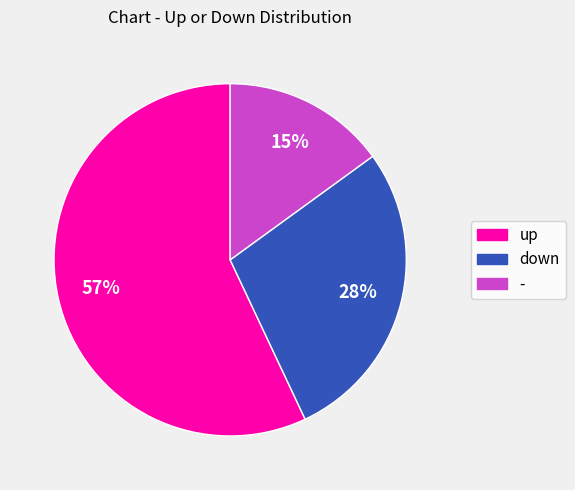

To the nearest percent, what is the difference between the - and down slice percentages?

13%